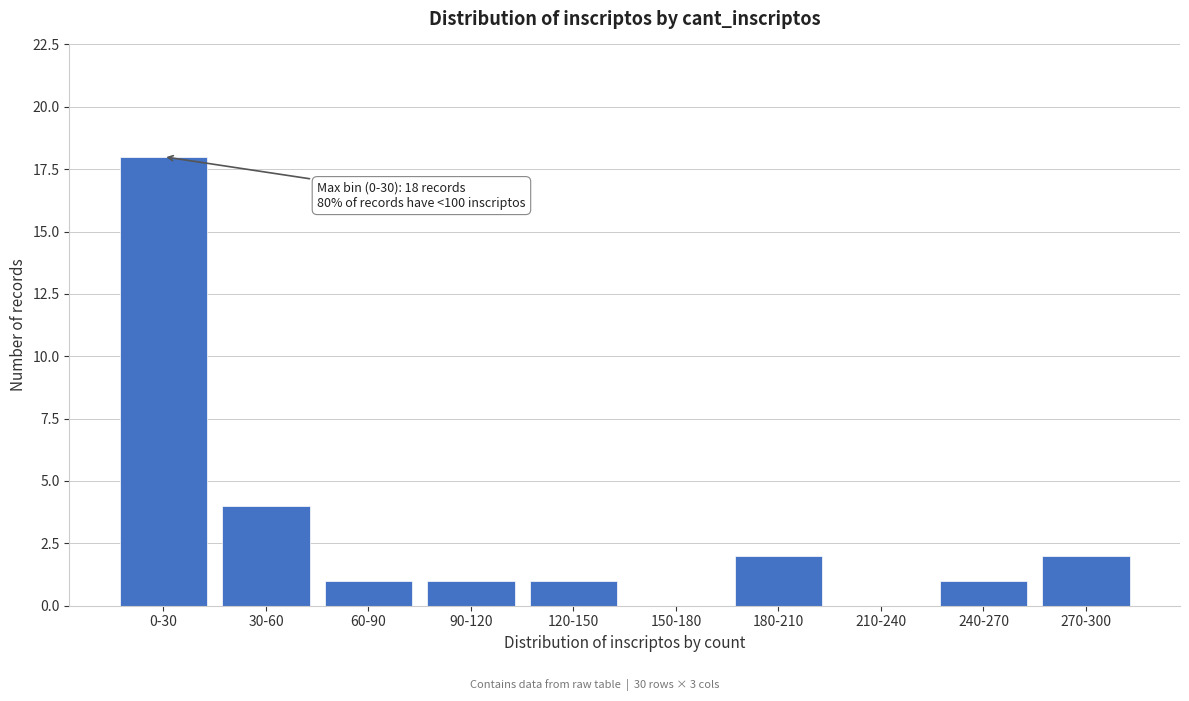

Reading left to right, what are all the values shown in this chart?

0-30=18	30-60=4	60-90=1	90-120=1	120-150=1	150-180=0	180-210=2	210-240=0	240-270=1	270-300=2